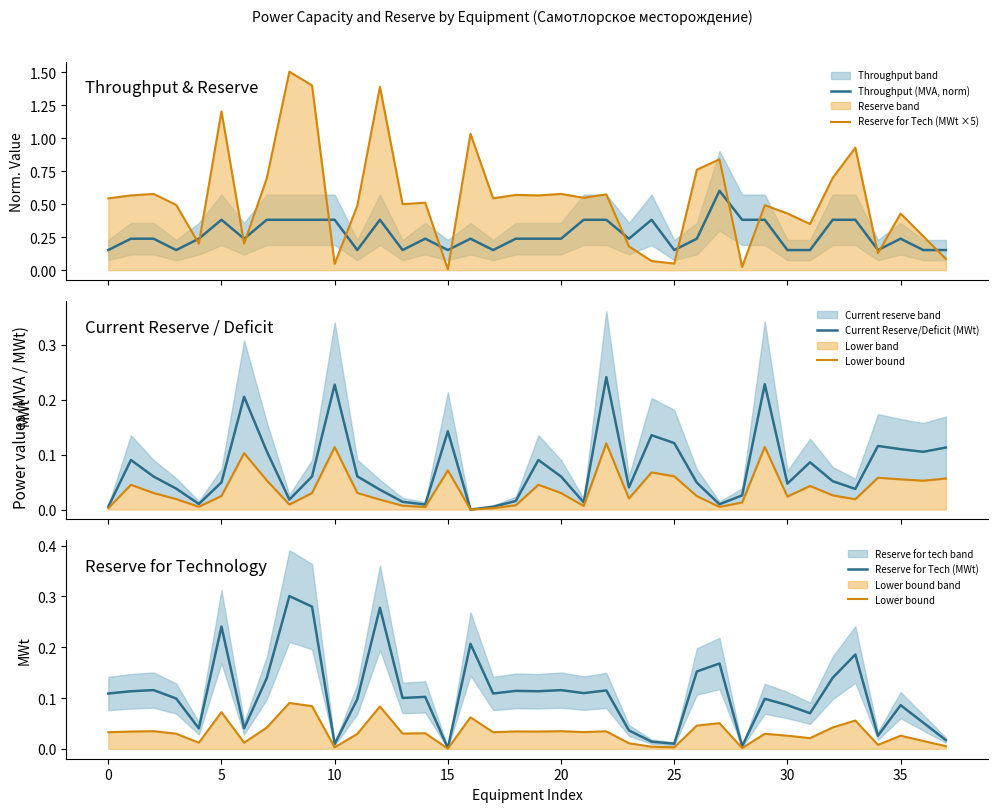

How many distinct data groups are displayed?

5